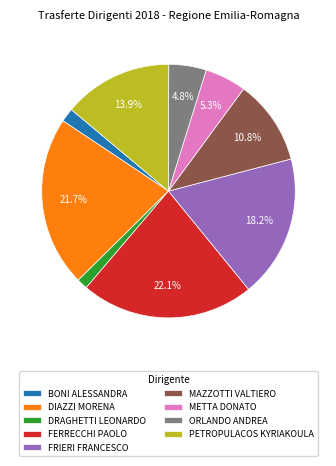

Does ORLANDO ANDREA account for over 50% of the chart?

No